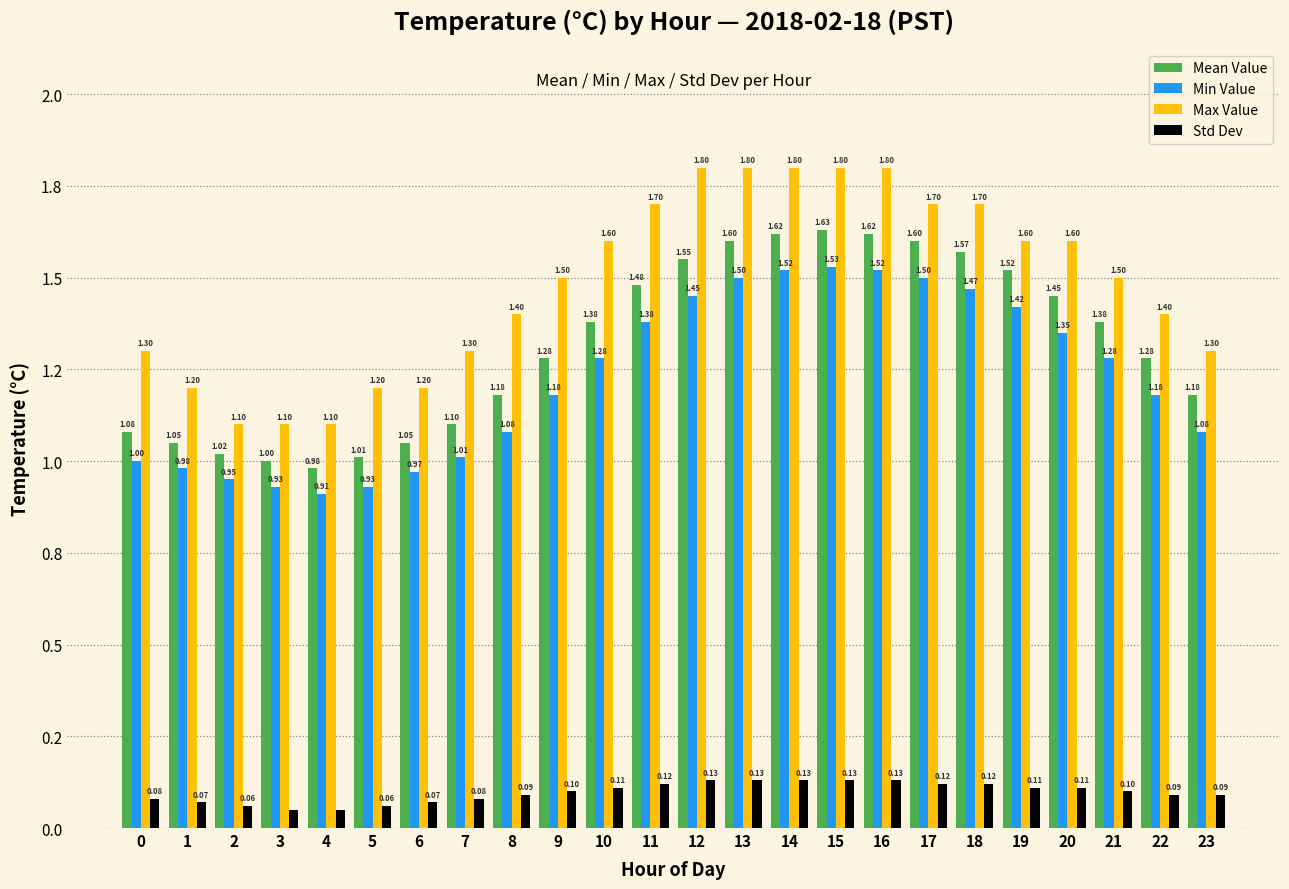

The value of Max Value at 0 is 1.3. True or false?

True